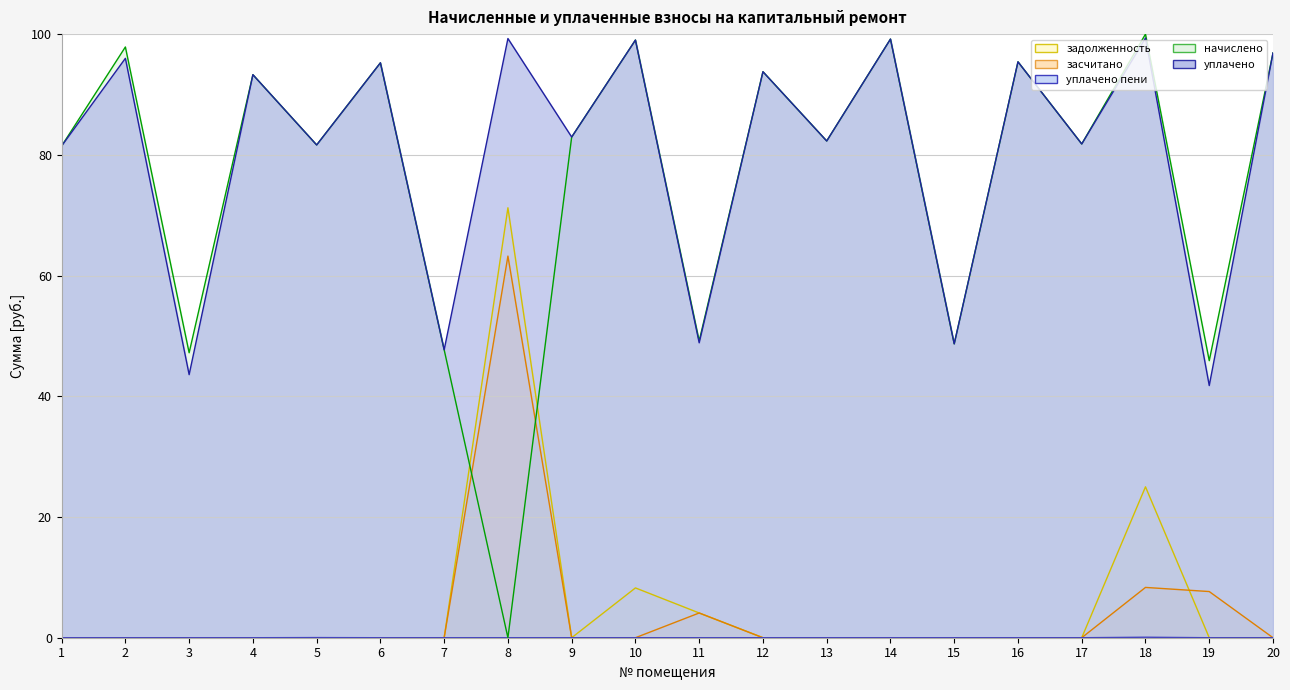

Which series has the largest total across all categories?

уплачено